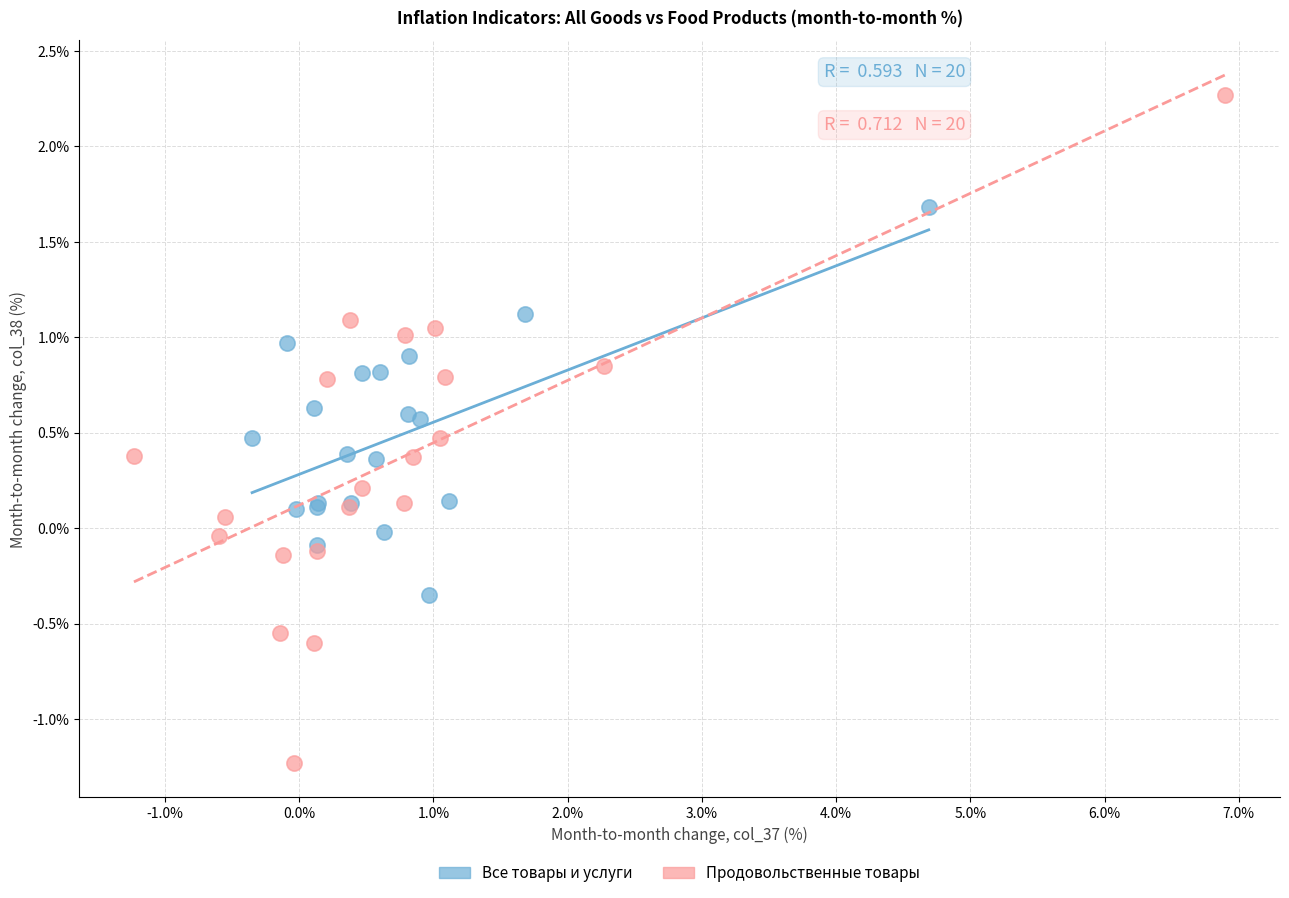

Which series has the widest spread of Y values?

Продовольственные товары